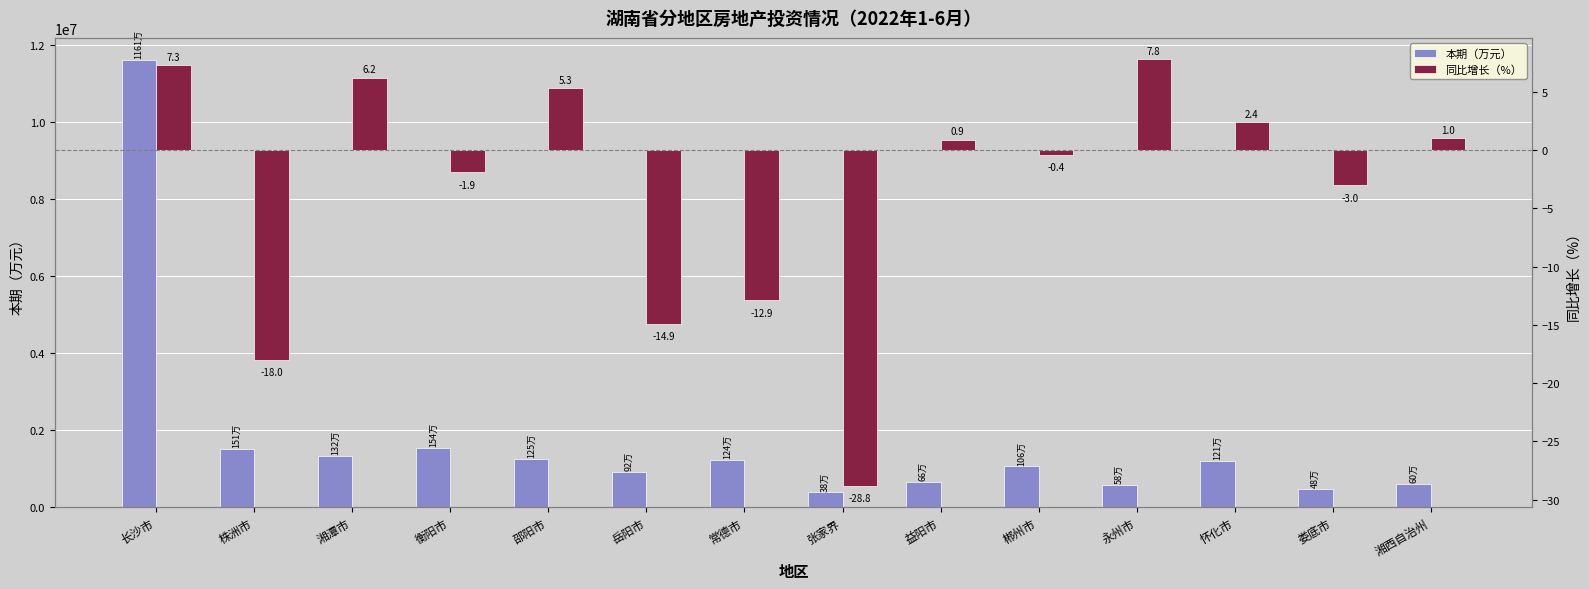

What is the smallest value displayed?

-28.8